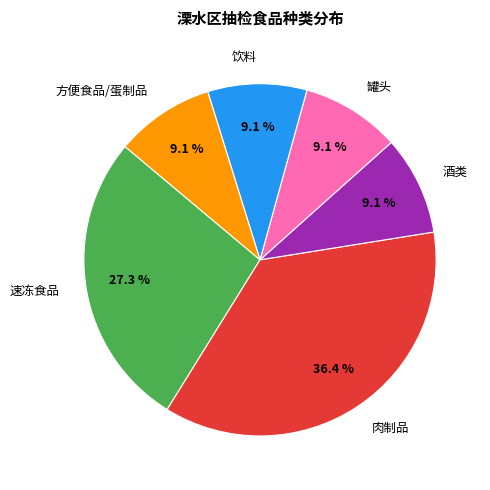

To the nearest percent, what portion does 酒类 represent?

9%